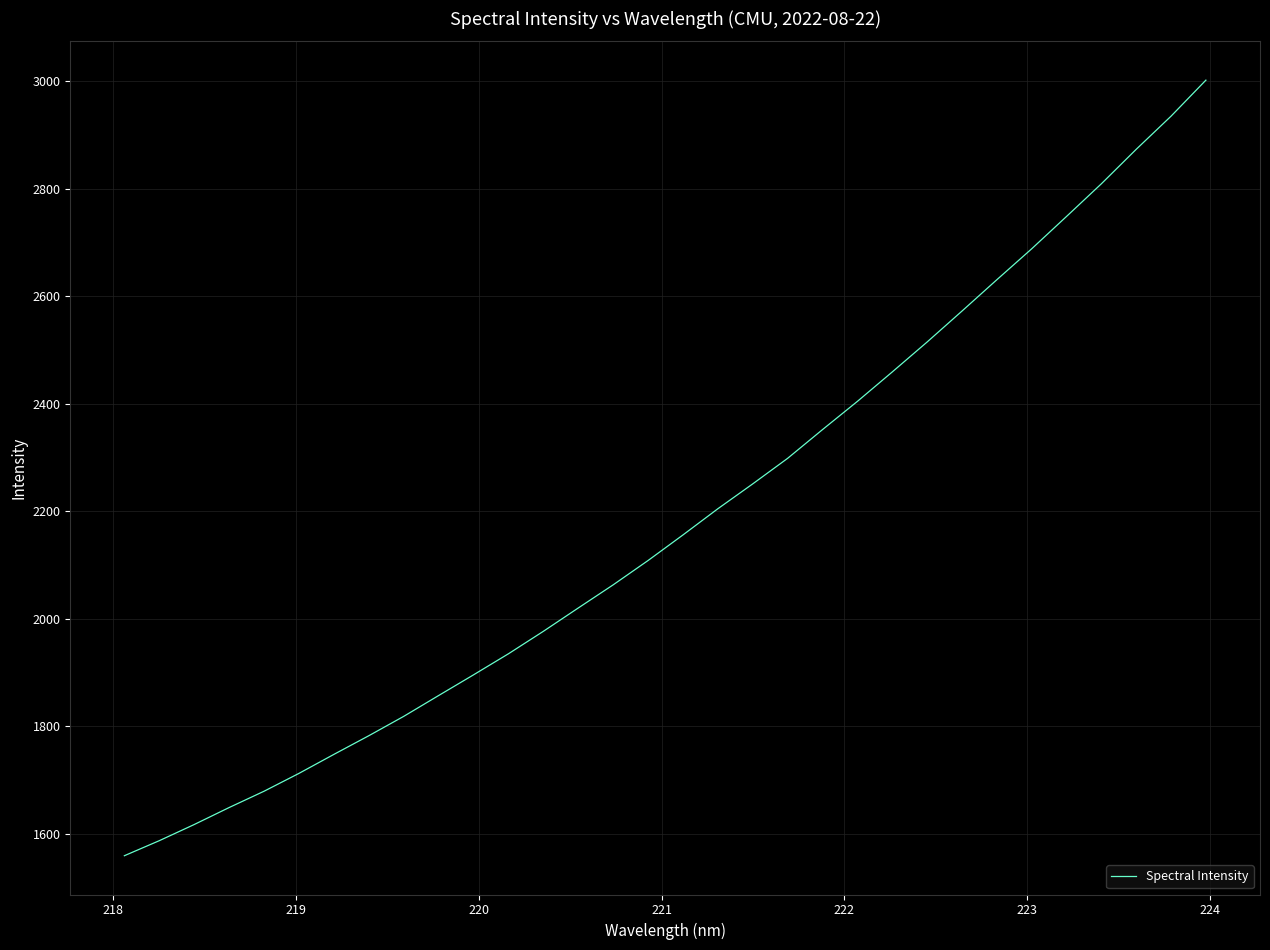

What is the greatest value displayed?

3002.2